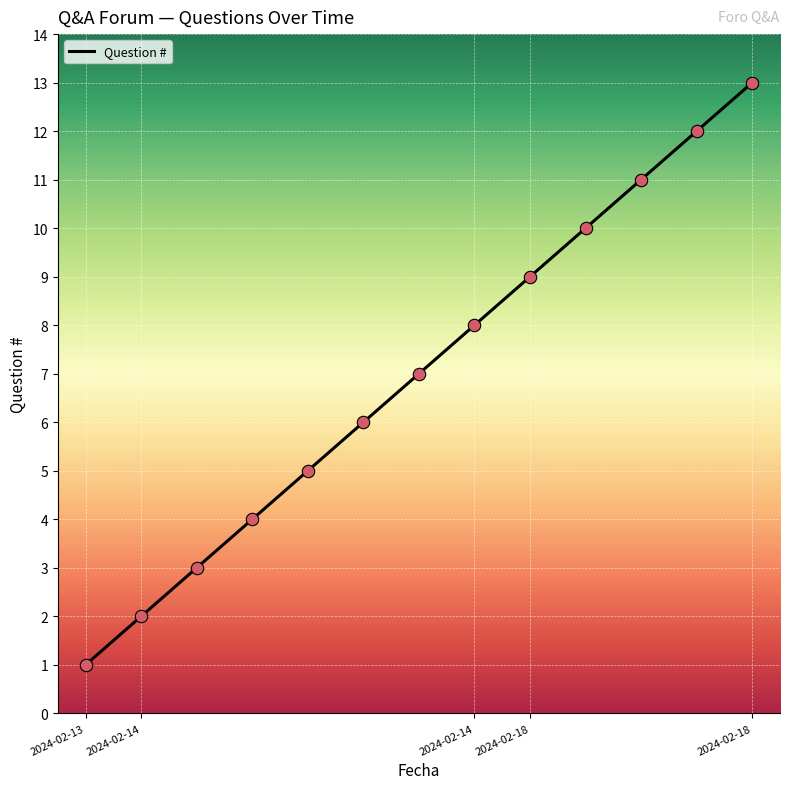

What is the difference between the maximum and minimum values?

12